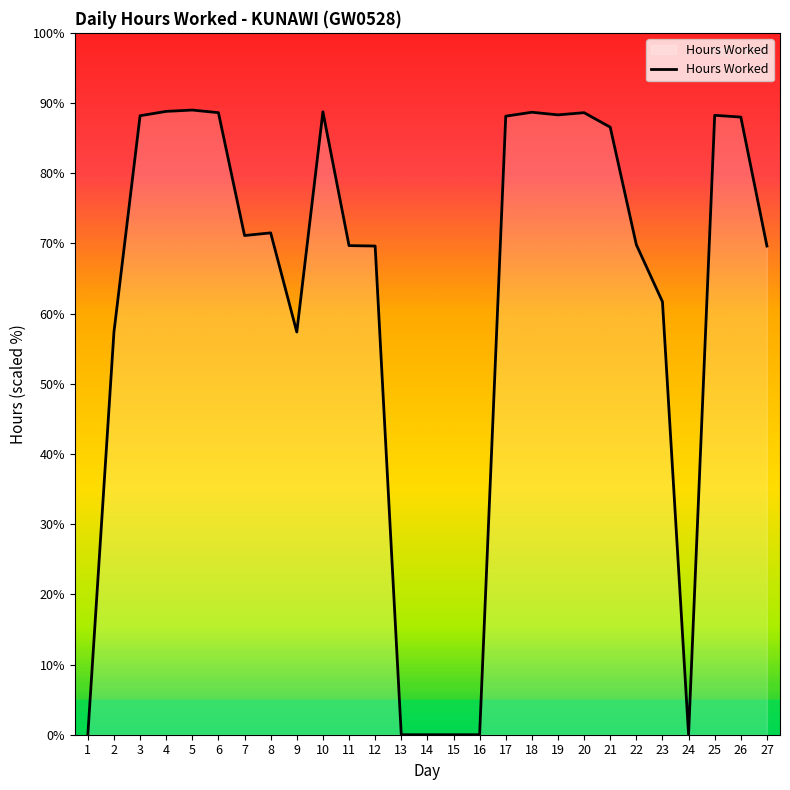

What is the average value?

61.4